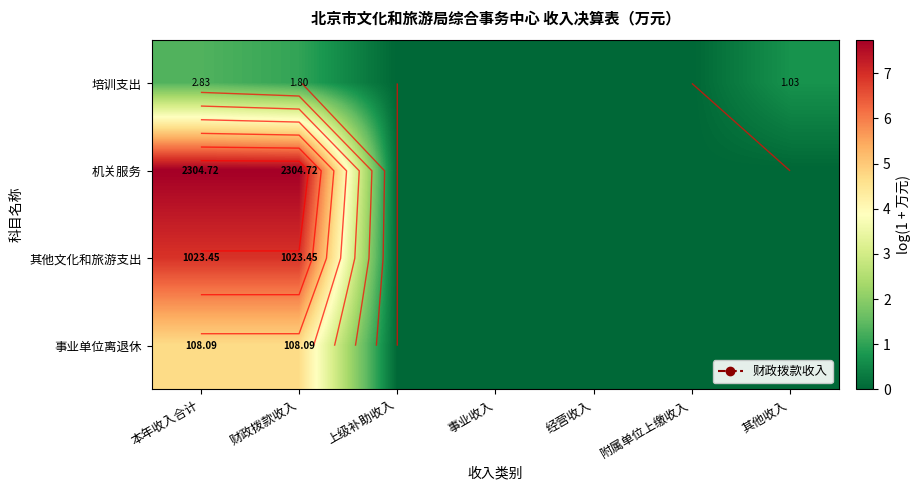

Rank the categories by 其他文化和旅游支出 value from lowest to highest.

上级补助收入, 事业收入, 经营收入, 附属单位上缴收入, 其他收入, 本年收入合计, 财政拨款收入